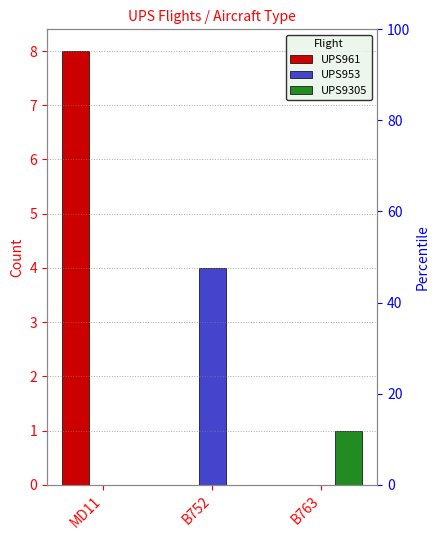

Reading left to right, transcribe all the data shown in this chart.

UPS961: MD11=8	B752=0	B763=0
UPS953: MD11=0	B752=4	B763=0
UPS9305: MD11=0	B752=0	B763=1